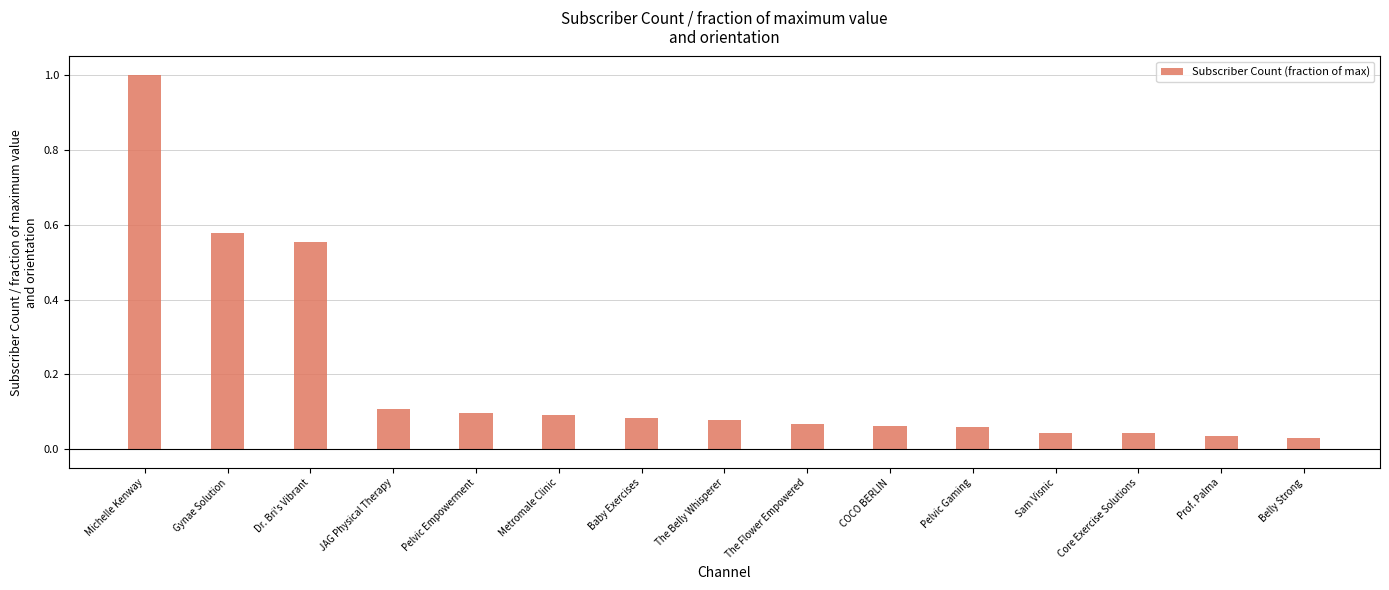

What position from the right is Sam Visnic?

4